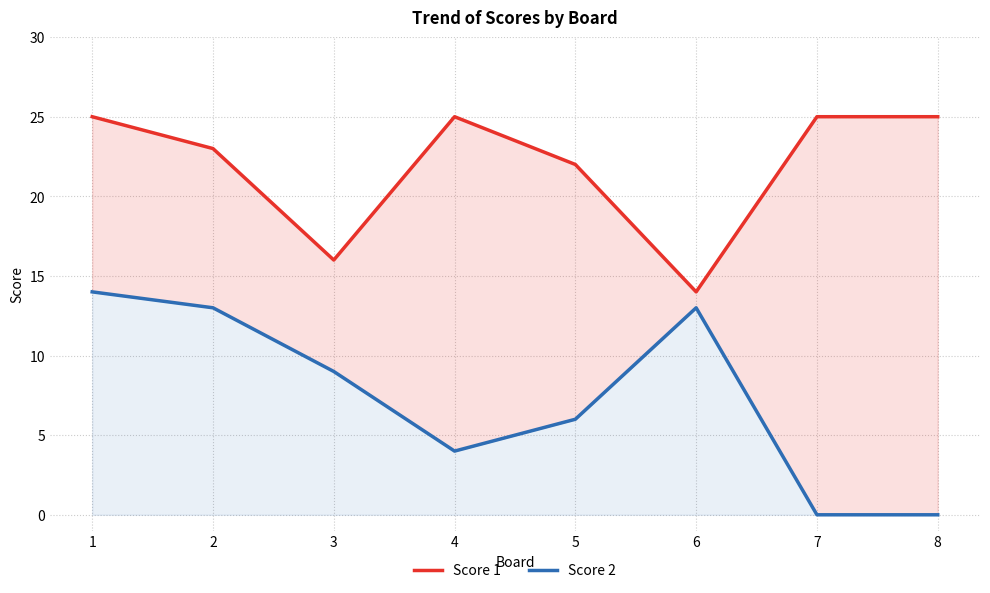

Count the number of categories in the chart.

8